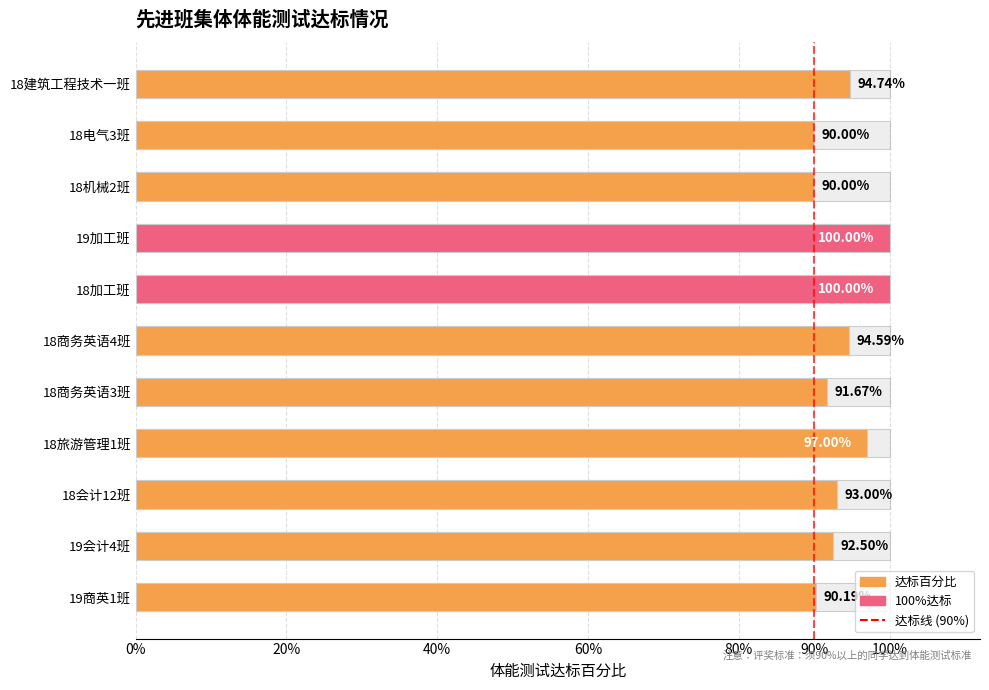

What is the greatest value displayed?

1